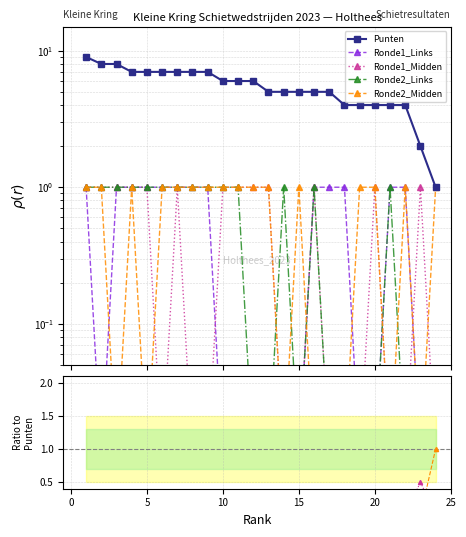

In Ronde2_Midden, how many points are higher than both neighbors (excluding endpoints)?

5